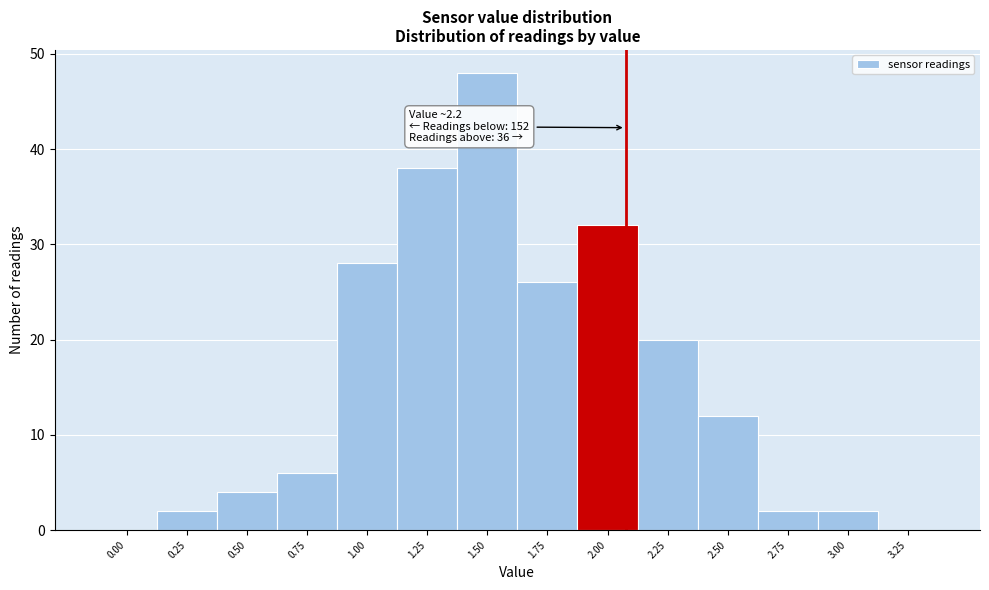

Reading left to right, transcribe all the data shown in this chart.

0.00=0	0.25=2	0.50=4	0.75=6	1.00=28	1.25=38	1.50=48	1.75=26	2.00=32	2.25=20	2.50=12	2.75=2	3.00=2	3.25=0